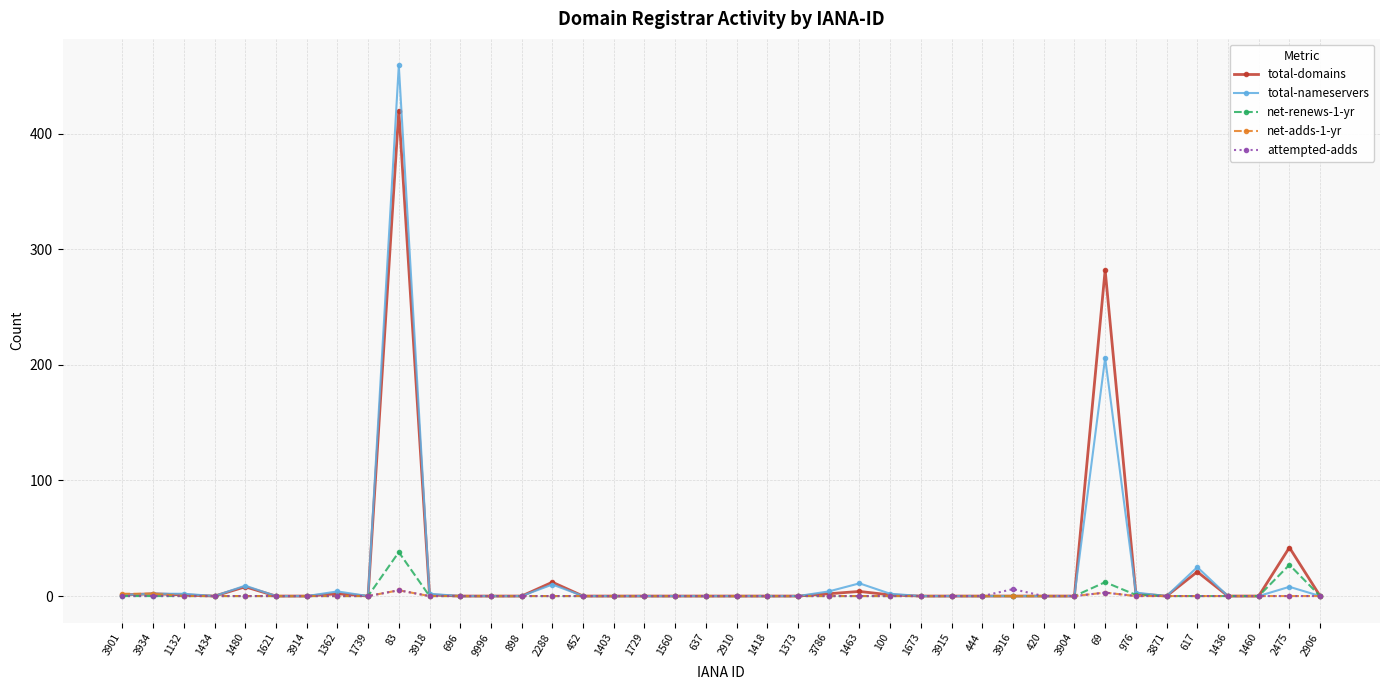

Where is total-nameservers nearest to the value 229?

69